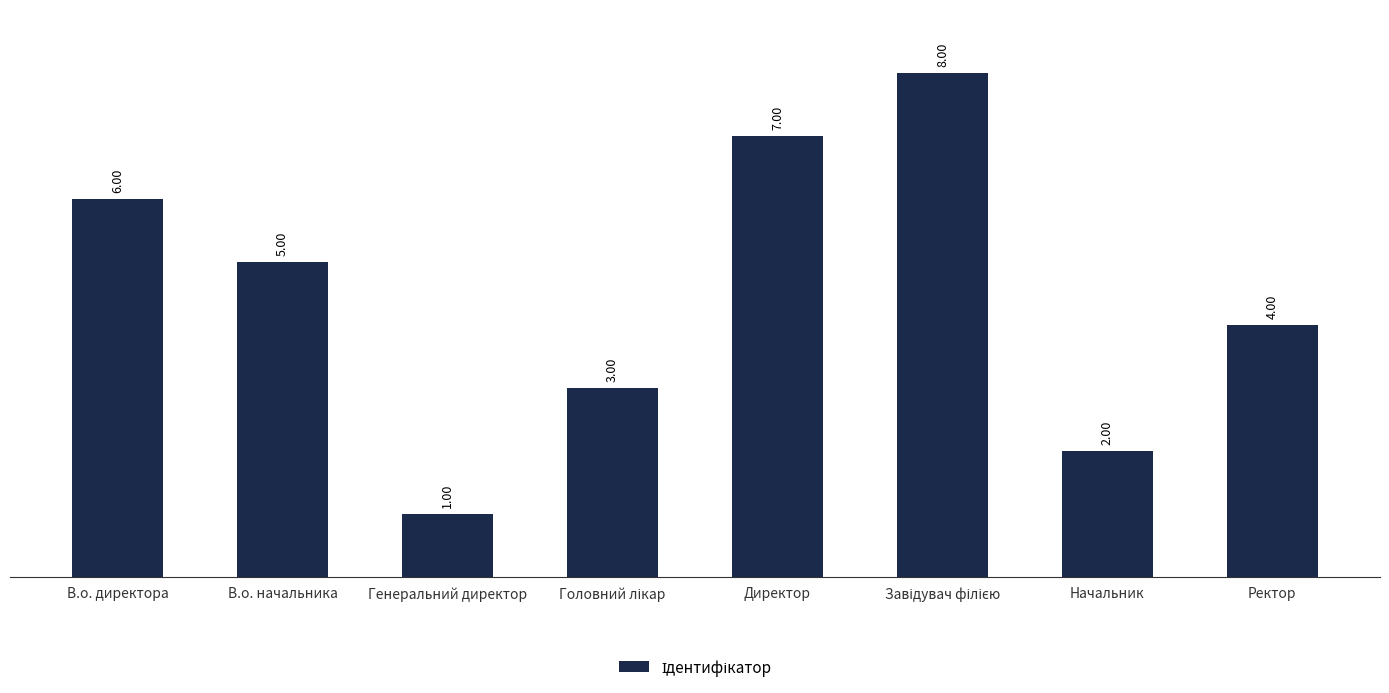

What is the difference between the maximum and second lowest values?

6